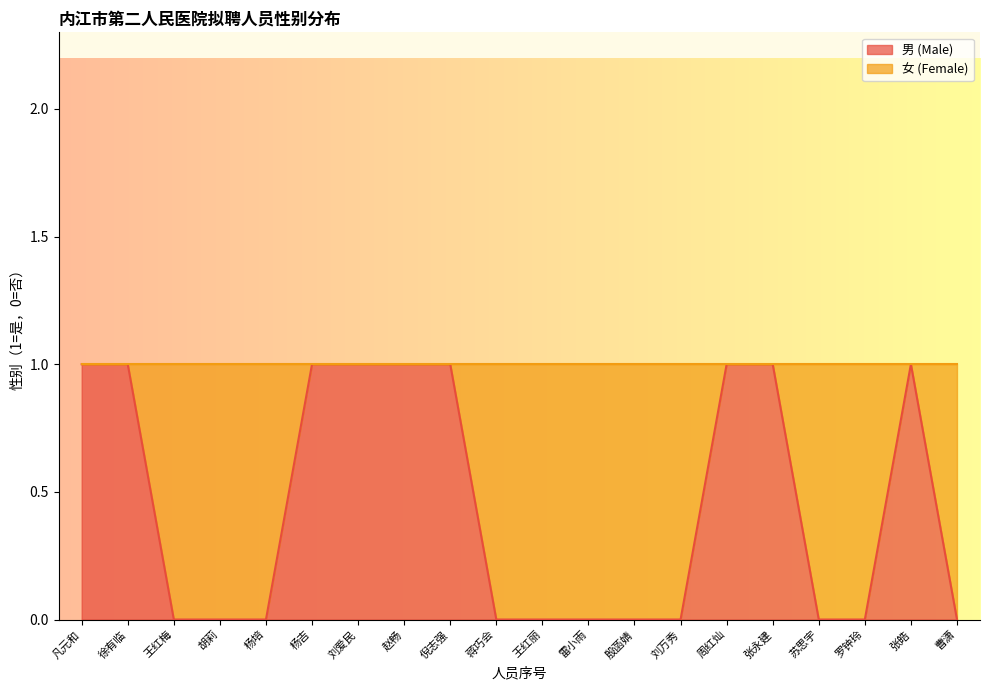

Is it true that the value at 刘爱民 is 0?

False